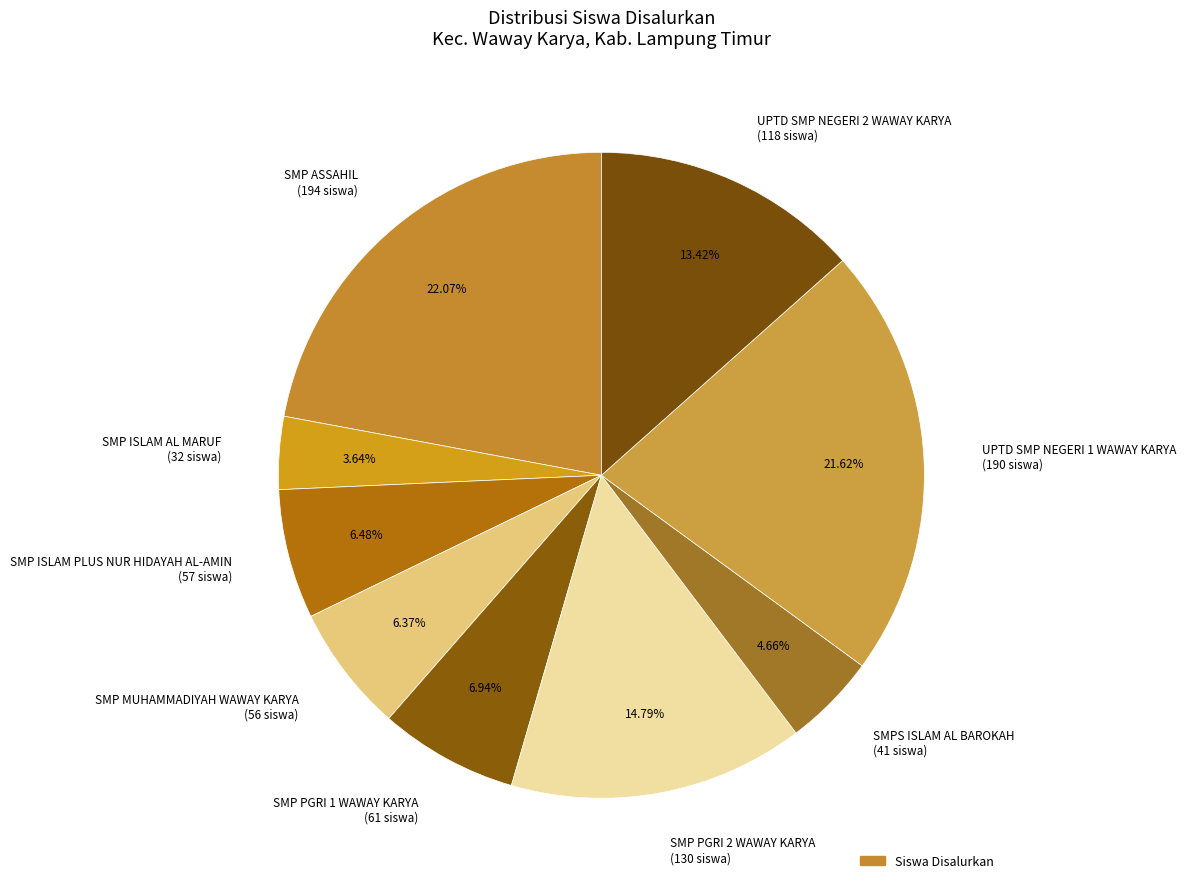

Count the number of slices in the pie.

9